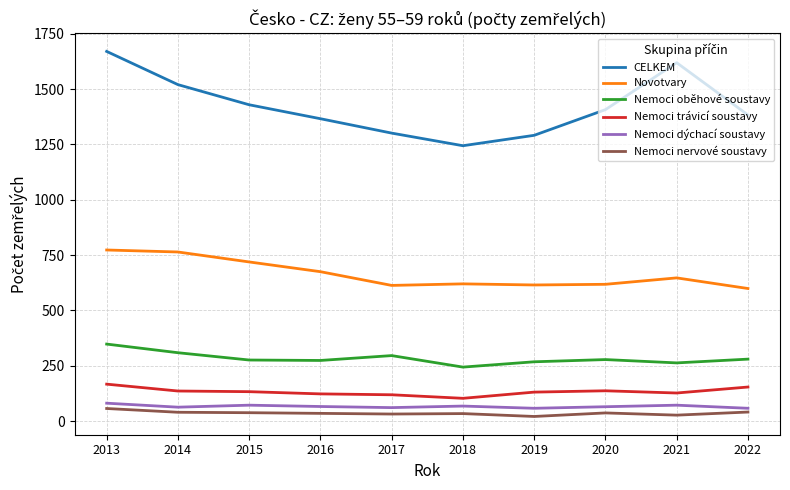

Rank the series at 2022 from lowest to highest value.

Nemoci nervové soustavy, Nemoci dýchací soustavy, Nemoci trávicí soustavy, Nemoci oběhové soustavy, Novotvary, CELKEM